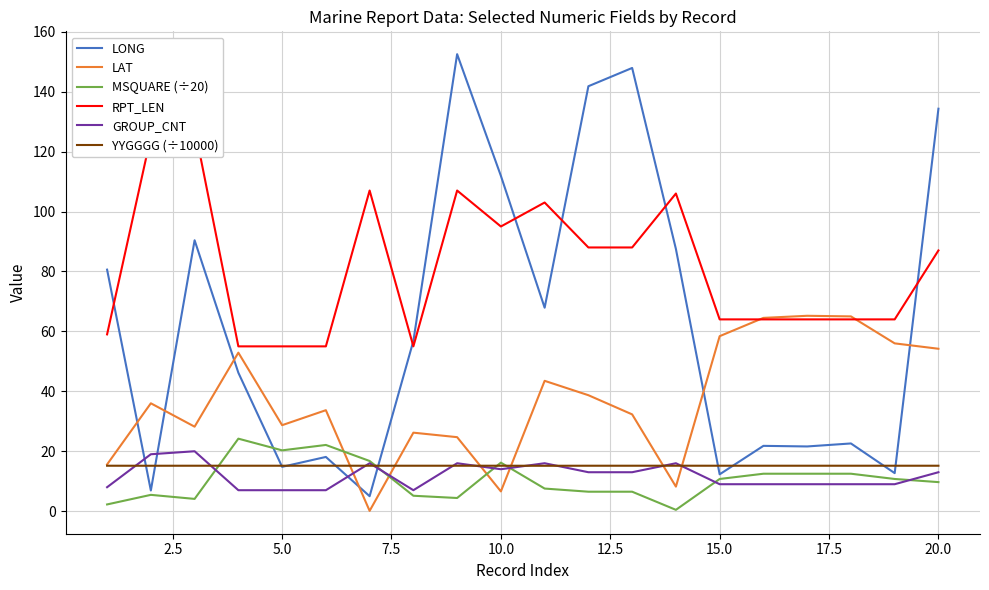

True or false: GROUP_CNT and LAT intersect in this chart.

True